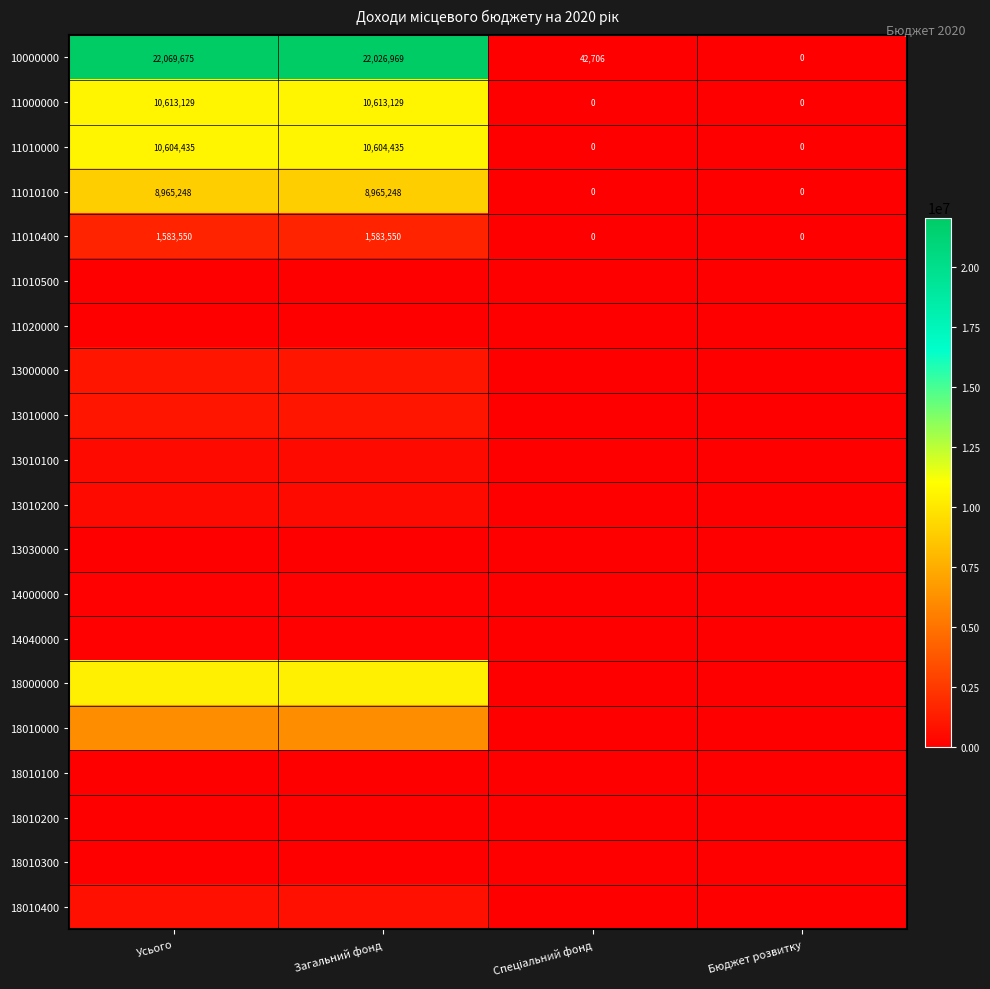

Which category has the lowest value in the 10000000 series?

Бюджет розвитку